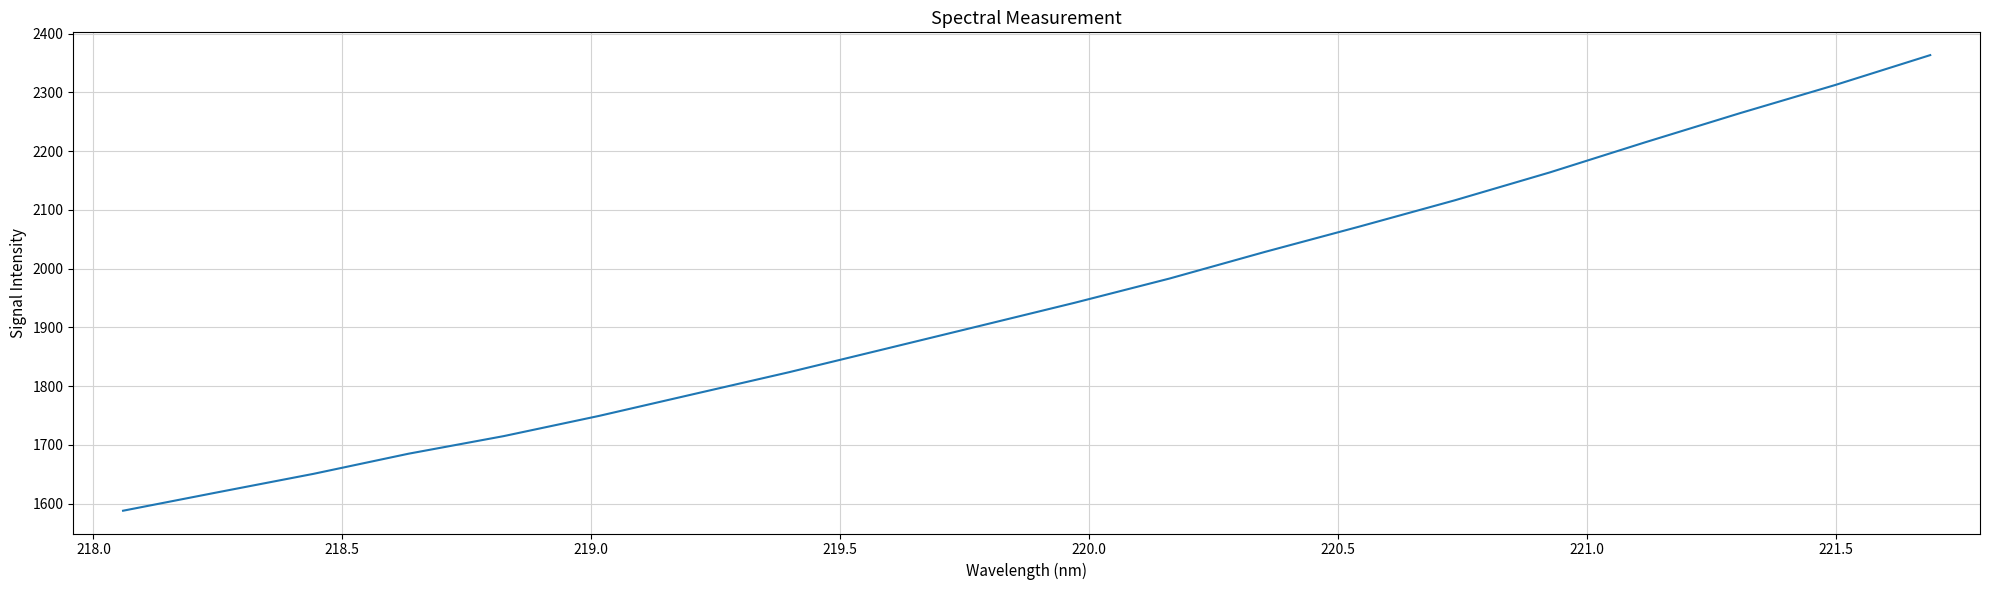

What is the average value?

1942.1